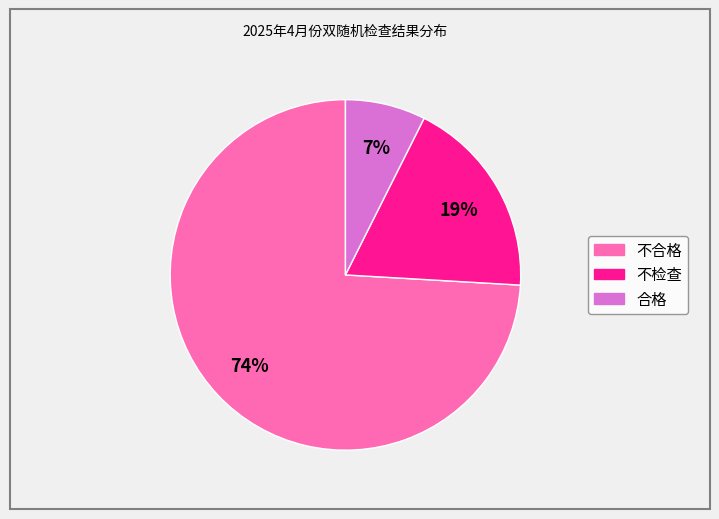

Combined, do 不检查 and 合格 account for over 50%?

No